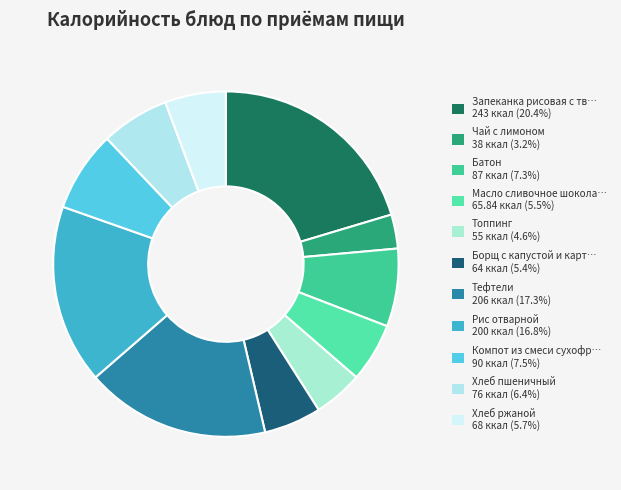

How many segments does this pie chart have?

11